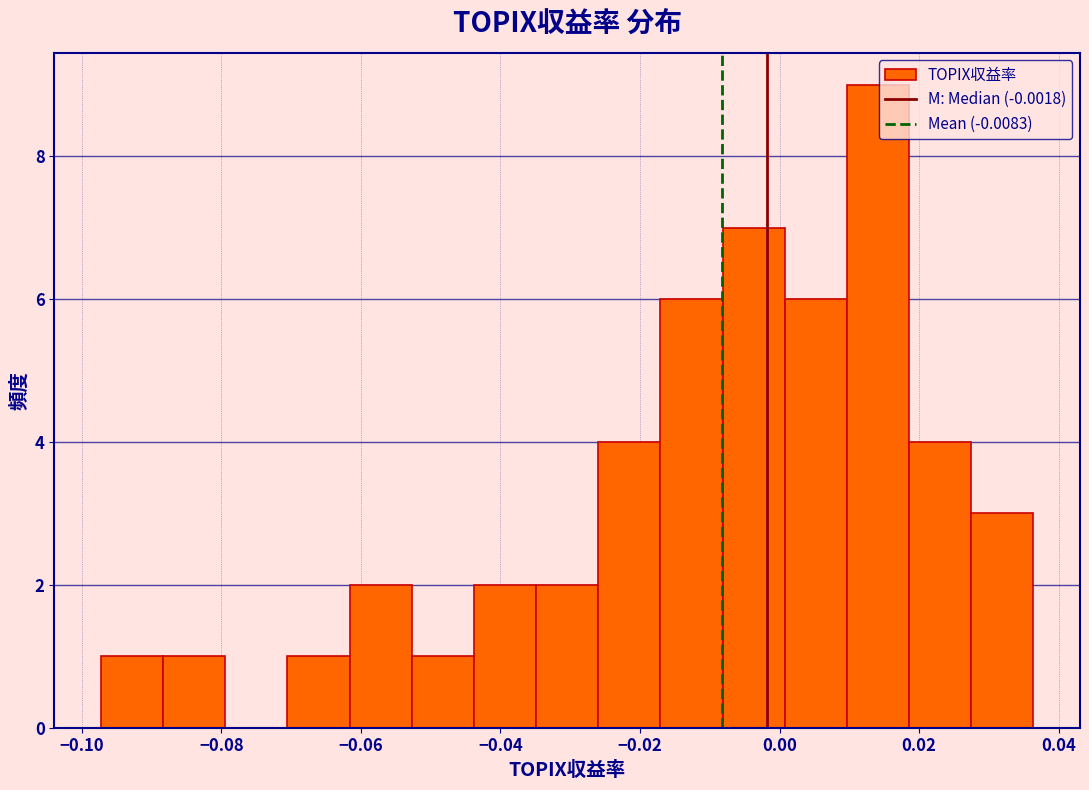

Over which range of the x-axis is the bar tallest?

0.010 to 0.018